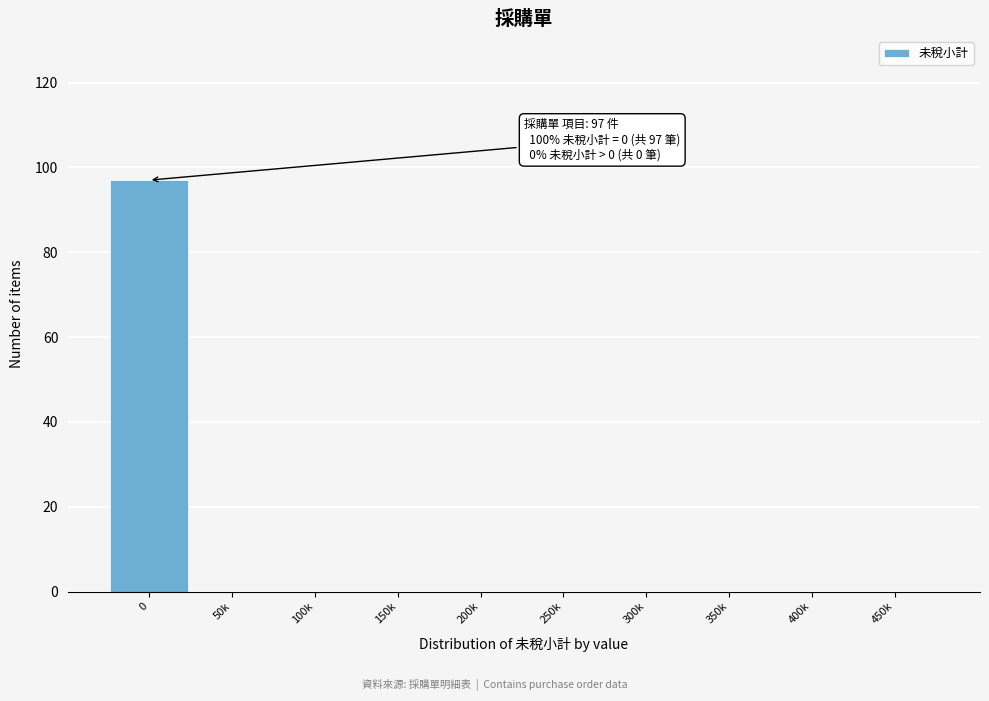

Reading left to right, what are all the values shown in this chart?

0=97	50k=0	100k=0	150k=0	200k=0	250k=0	300k=0	350k=0	400k=0	450k=0